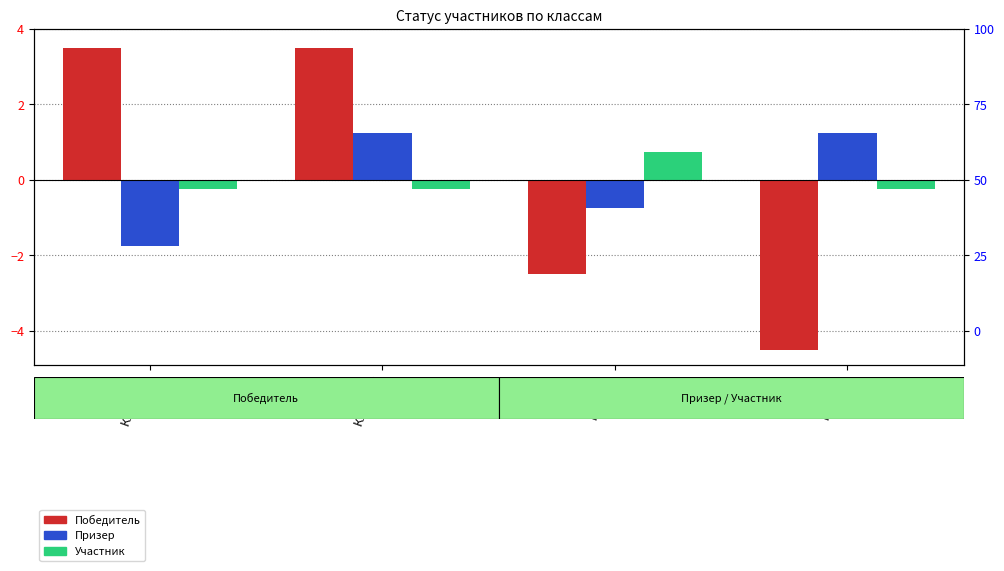

Does the chart contain stacked bars?

No